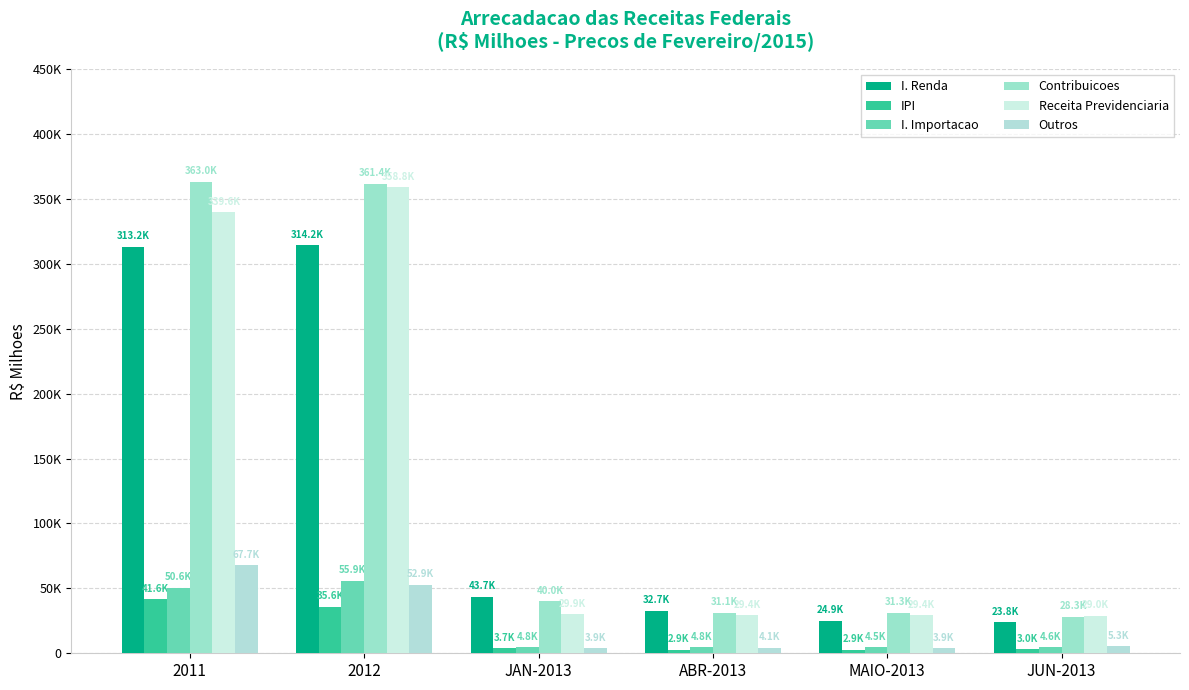

The IPI series shows 41567.4 at 2011. True or false?

True